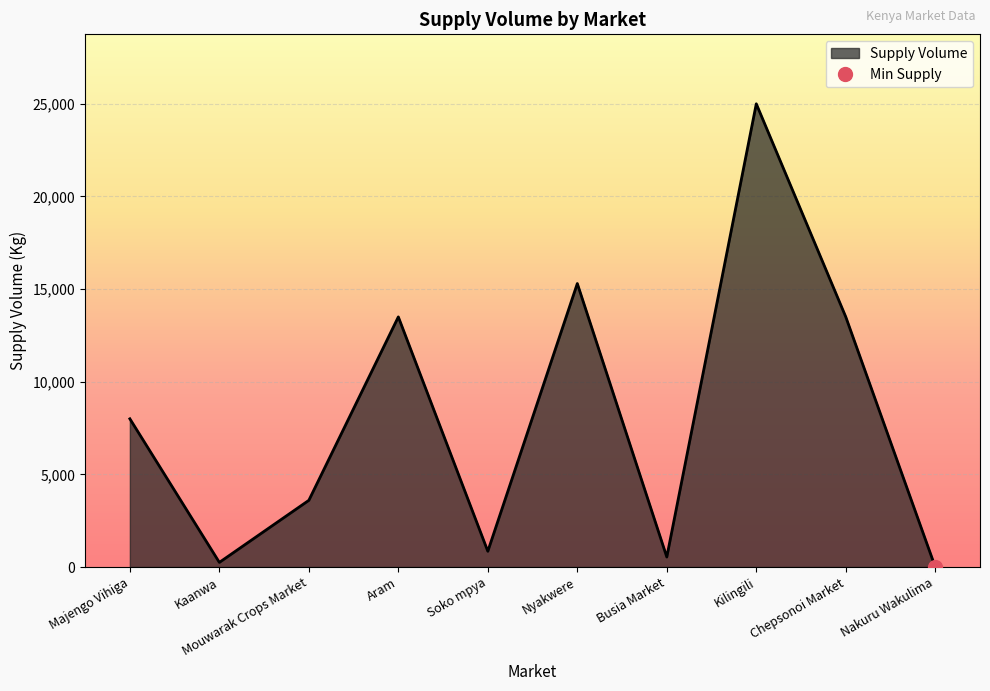

List the labels in order of value, largest first.

Kilingili, Nyakwere, Aram, Chepsonoi Market, Majengo Vihiga, Mouwarak Crops Market, Soko mpya, Busia Market, Kaanwa, Nakuru Wakulima